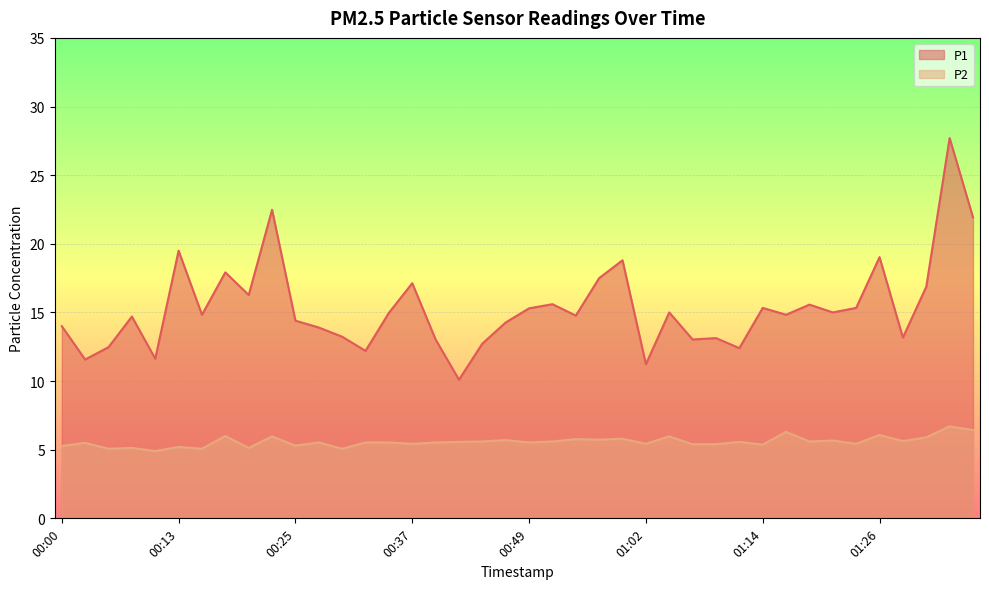

True or false: P1 and P2 intersect in this chart.

False